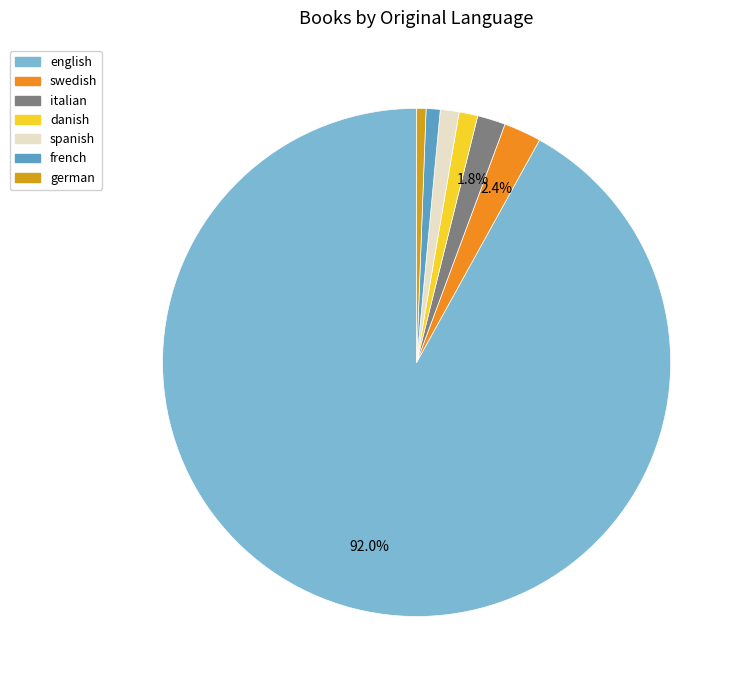

How many slices are in this pie chart?

7